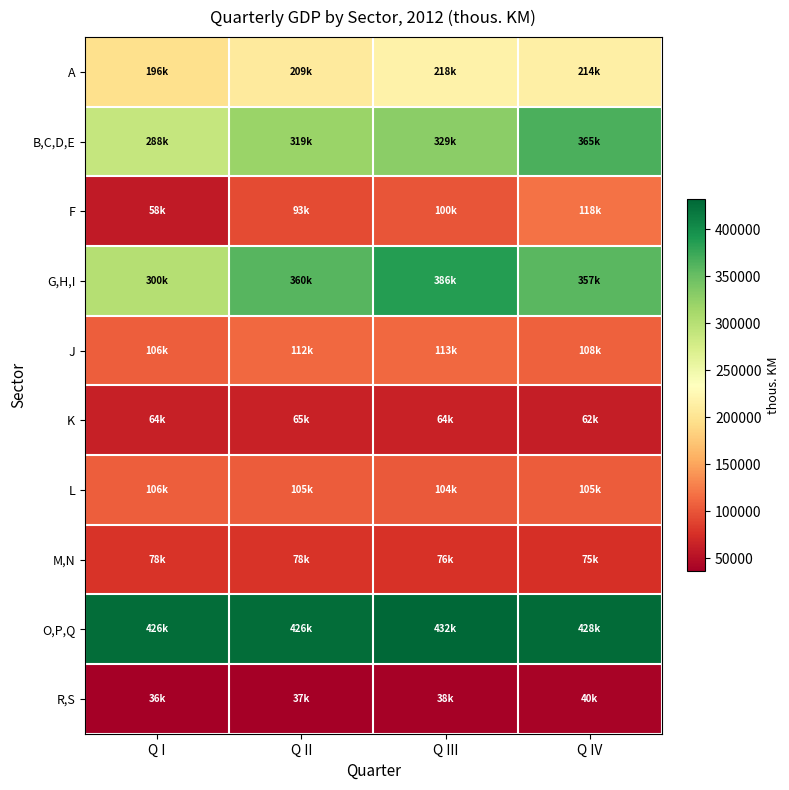

Which series changed the most between Q II and Q IV?

B,C,D,E